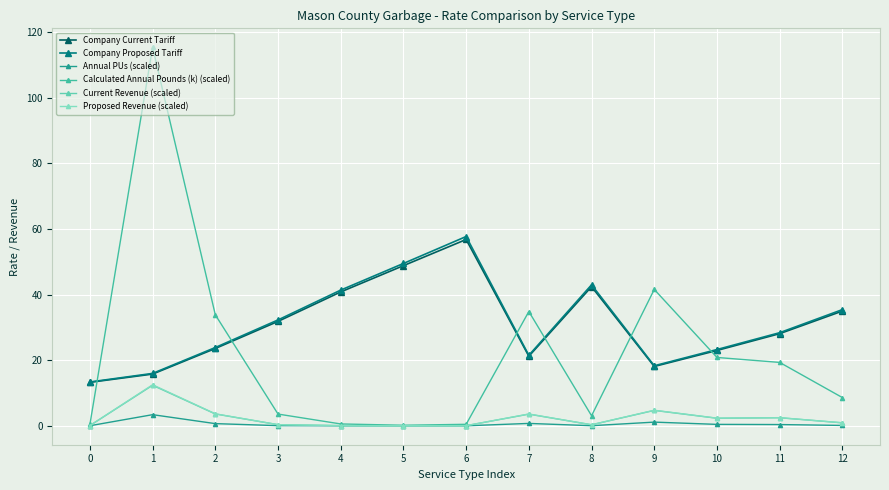

What is the maximum value shown in the chart?

115.4